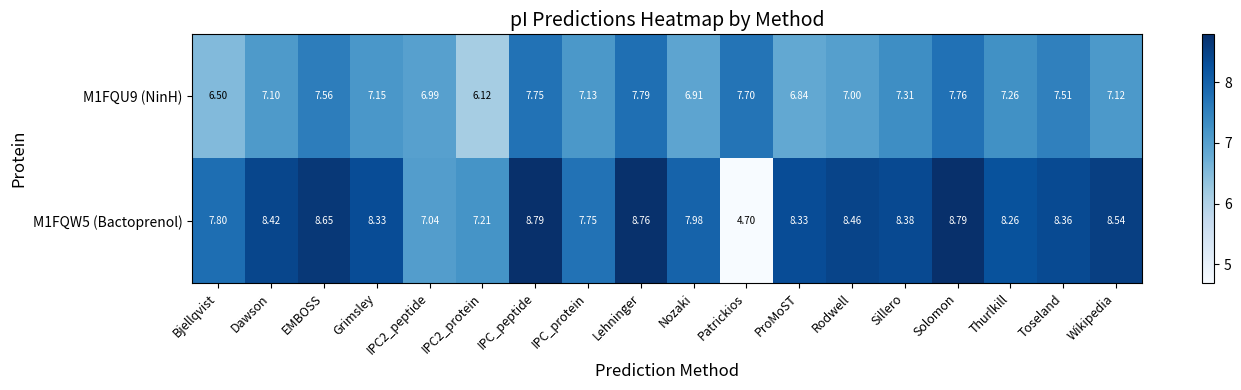

Is the value of M1FQW5 (Bactoprenol) at Wikipedia greater than the value of M1FQU9 (NinH) at Bjellqvist?

Yes